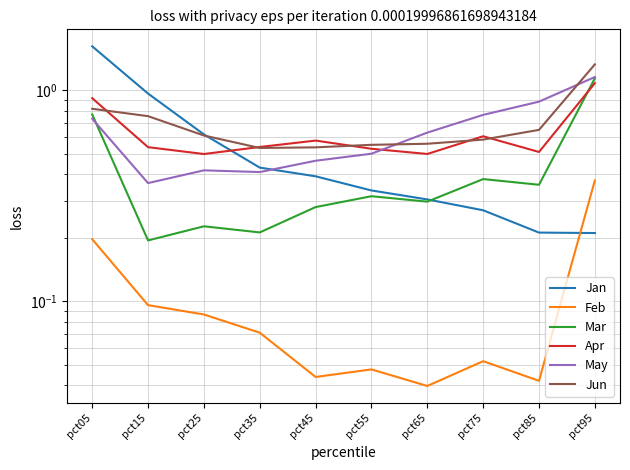

Between pct75 and pct55, which is larger?

pct55